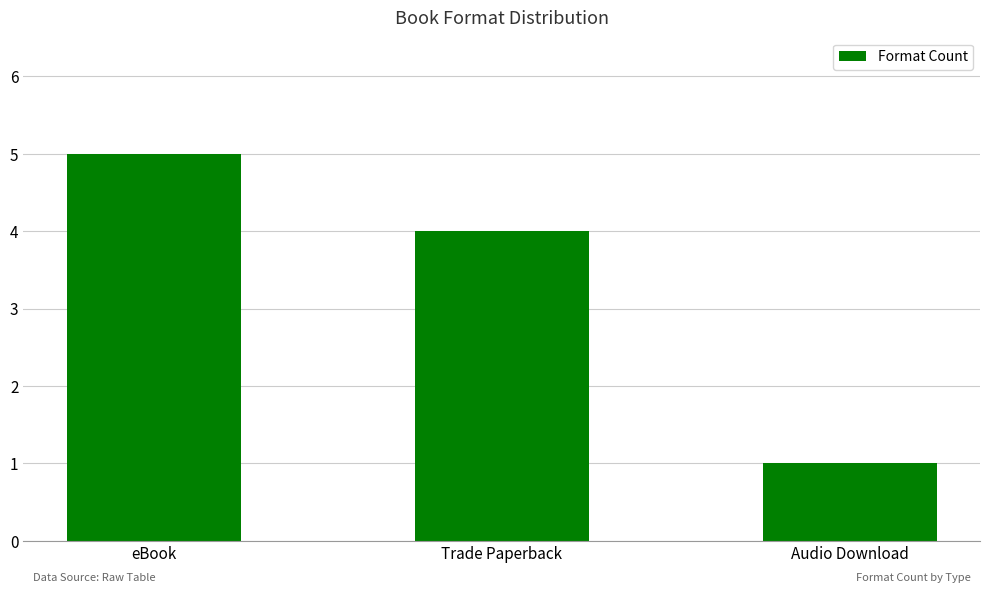

Which label corresponds to the largest value in the chart?

eBook